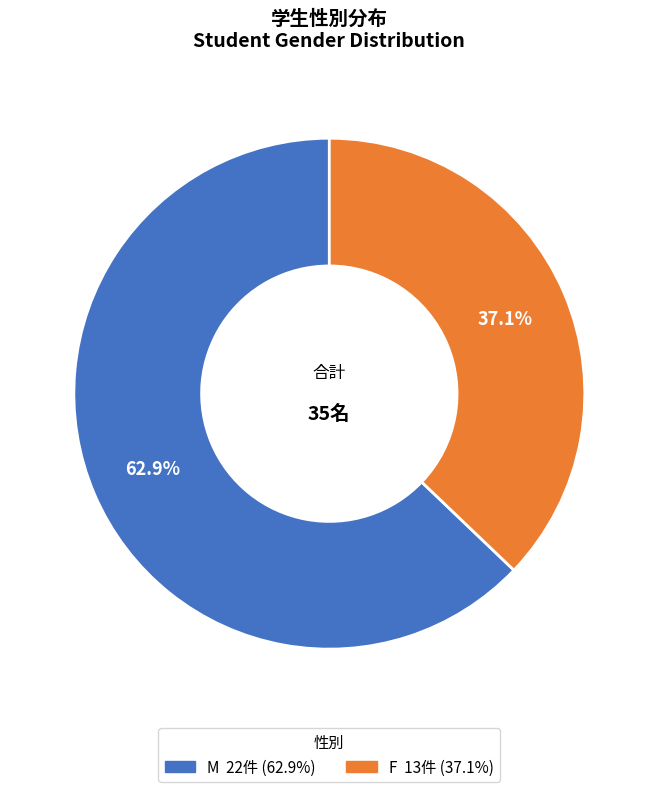

The M slice represents 63% of the pie. True or false?

True